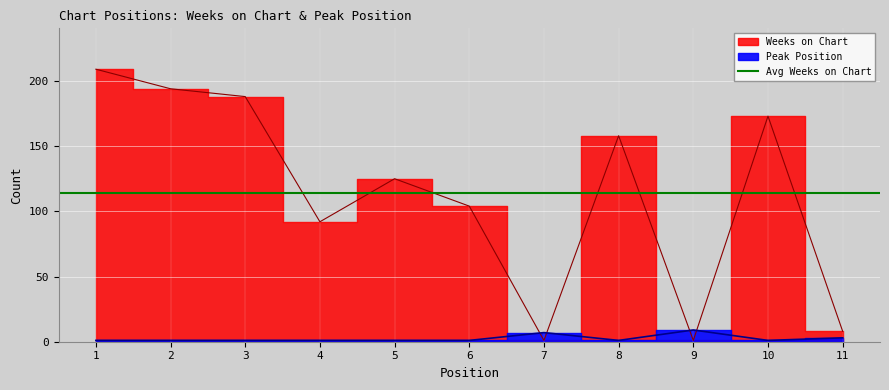

What is the value of the Weeks on Chart point at the 3rd from the left?

188